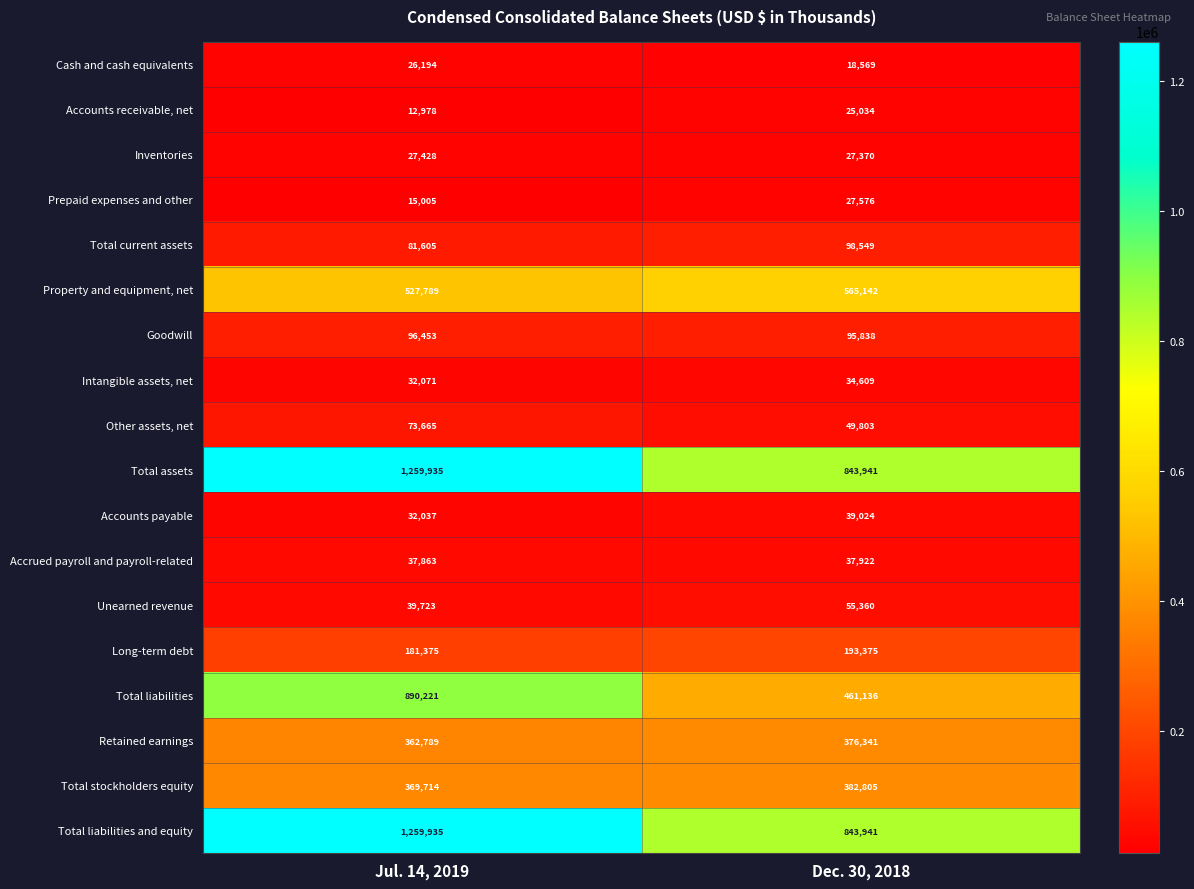

Is the value of Total liabilities at Dec. 30, 2018 greater than the value of Other assets, net at Jul. 14, 2019?

Yes